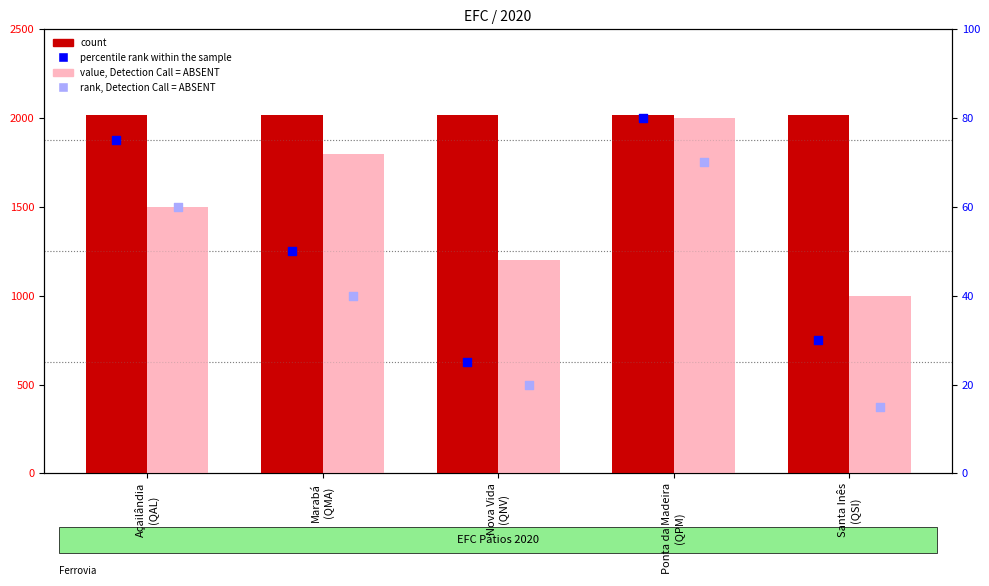

What is the total value across all series at Açailândia
(QAL)?

3655